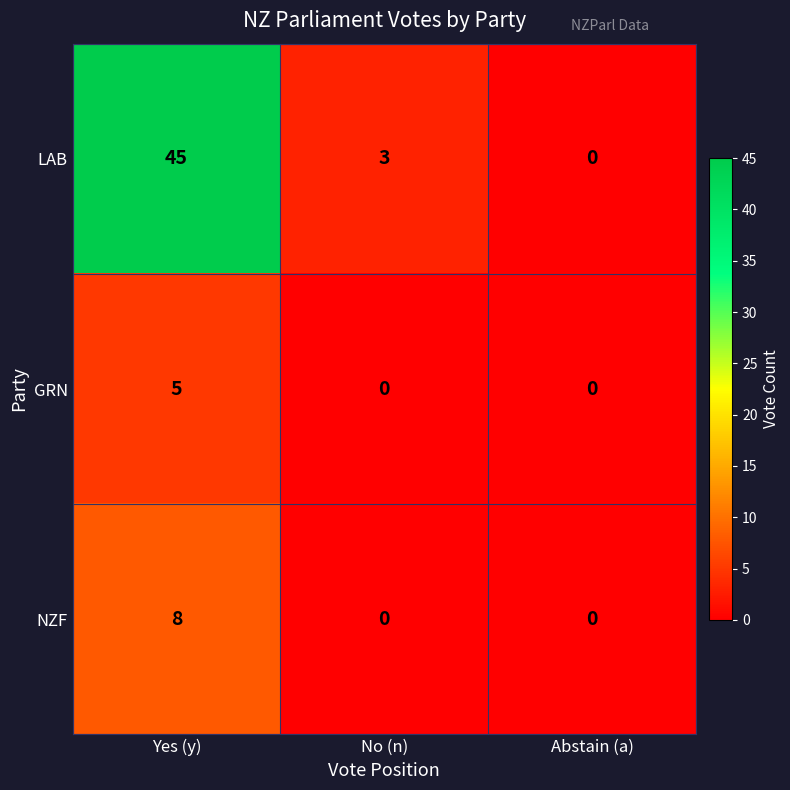

What is the difference between the maximum and minimum values in the GRN series?

5